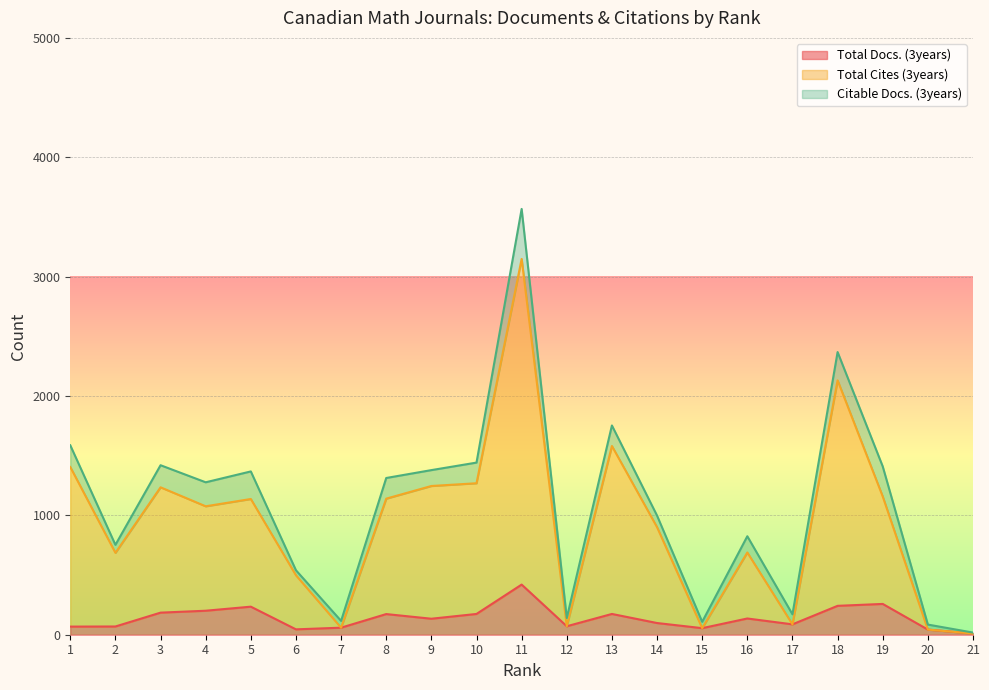

What is the sum of the Total Docs. (3years) values at 18 and 19?

500